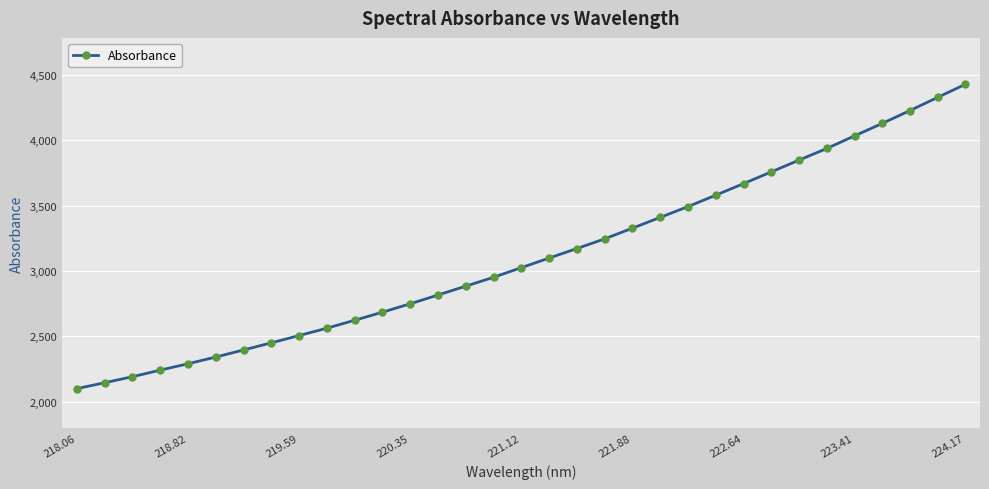

What is the minimum value shown in the chart?

2100.7